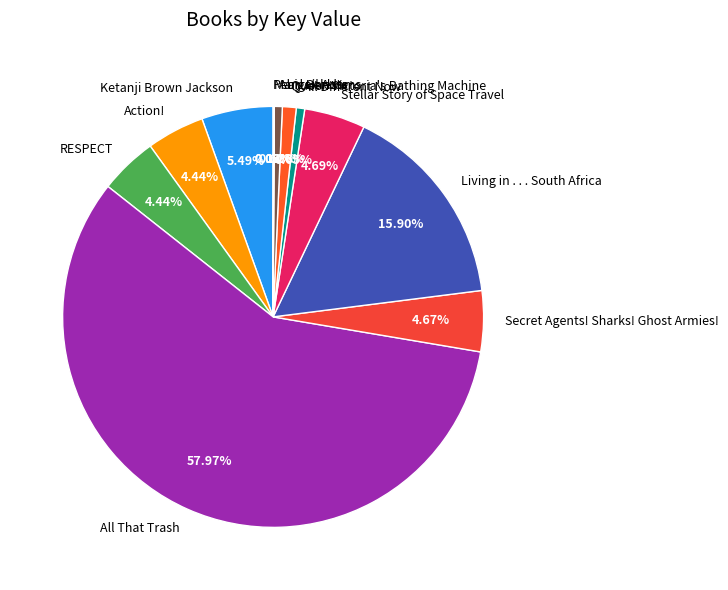

Is there a majority slice in this chart?

Yes